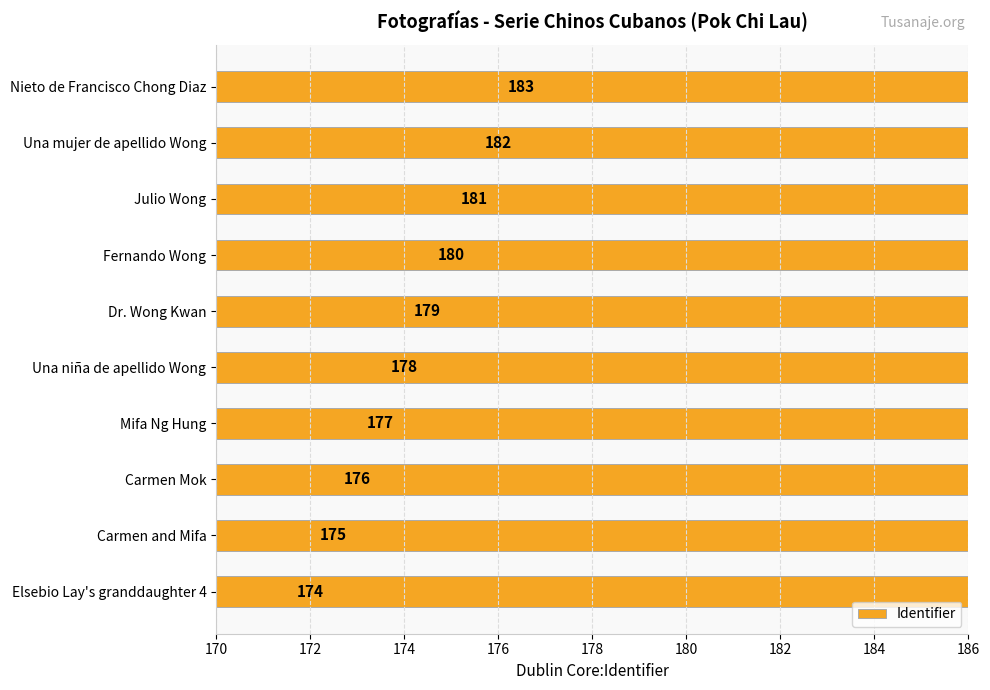

What is the difference between the second highest and second lowest values?

7